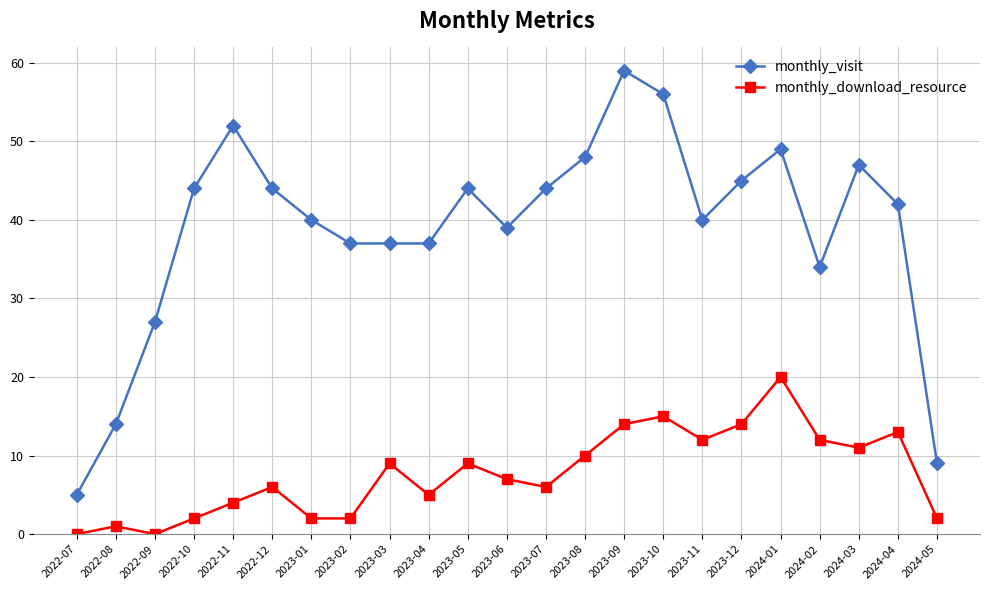

Is the value of monthly_download_resource at 2023-06 greater than the value of monthly_visit at 2023-07?

No